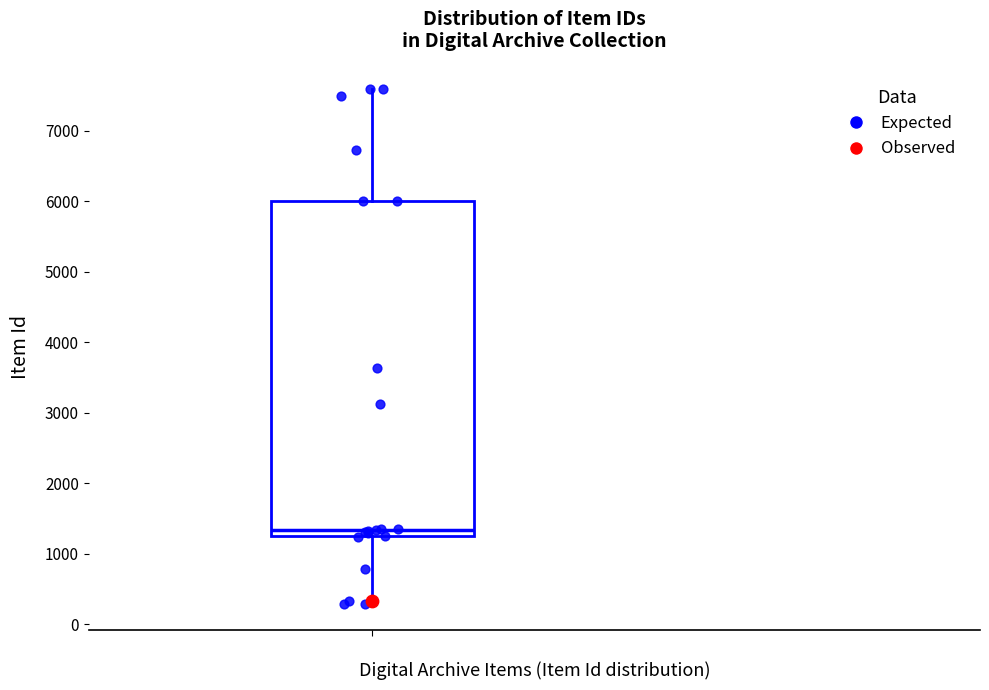

Read this box plot against the y-axis: the position of the median line, the range covered by the box, and the ends of both whiskers. The values are not printed on the chart, so give them approximately, as read against the axis.

median 1300, box 1200 to 6000, whiskers 300 to 7600